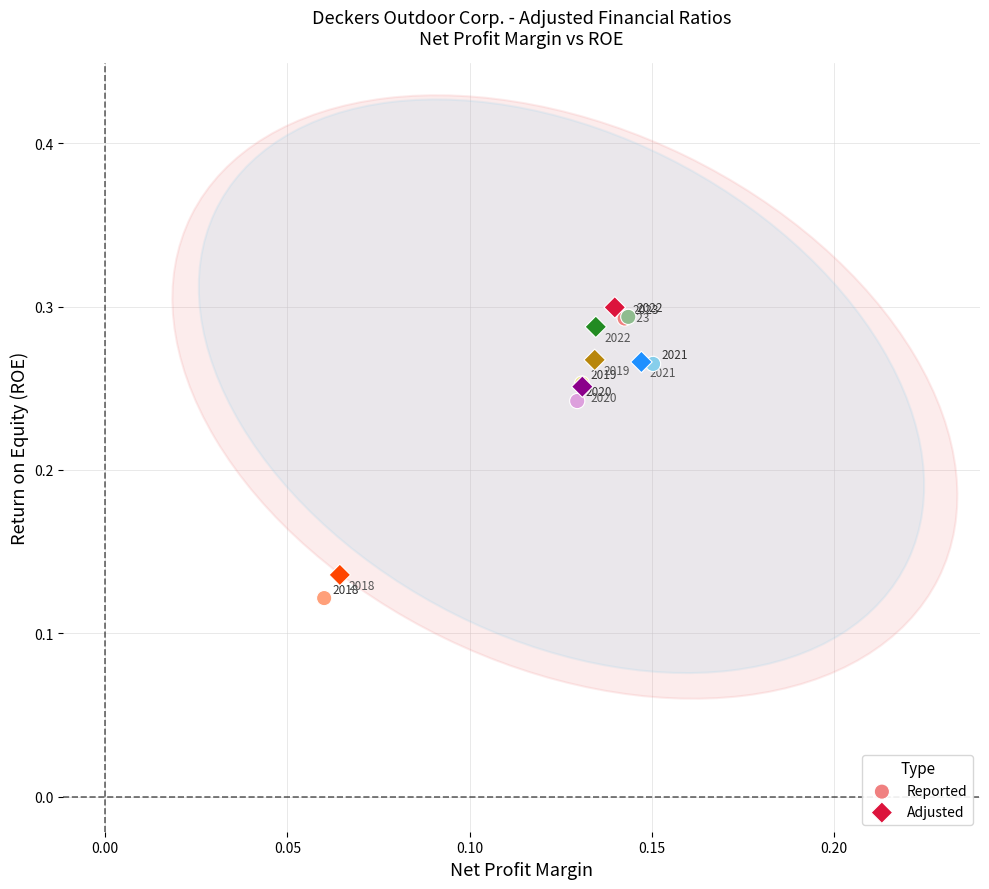

Which series reaches the maximum Y coordinate?

Adjusted